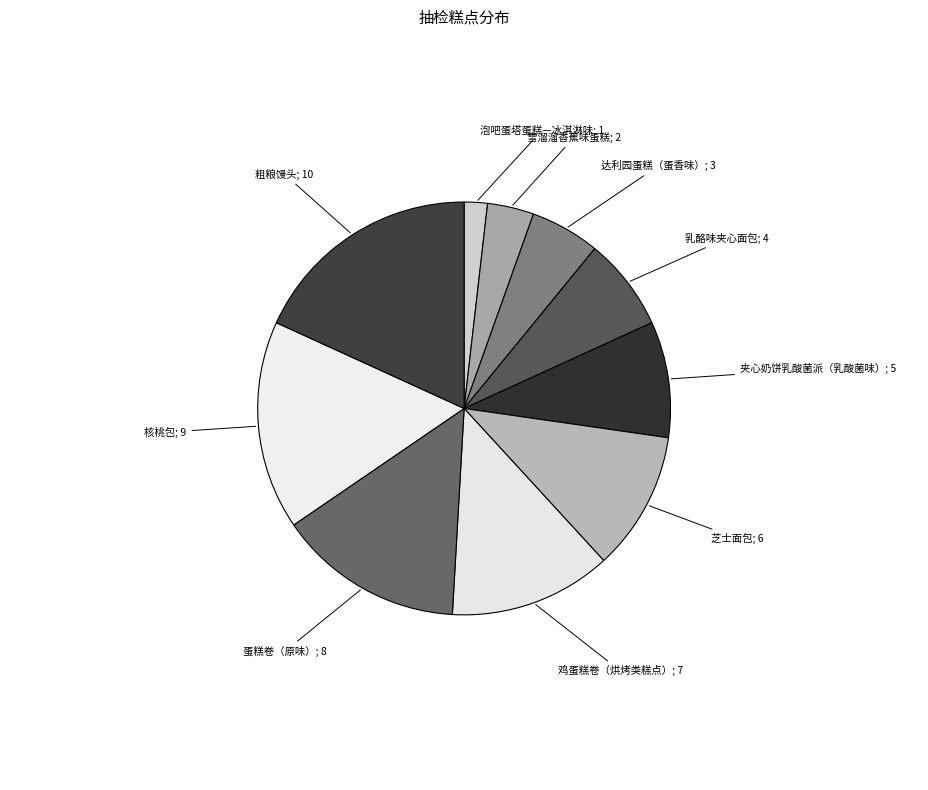

What is the smallest slice in the pie chart?

泡吧蛋塔蛋糕—冰淇淋味